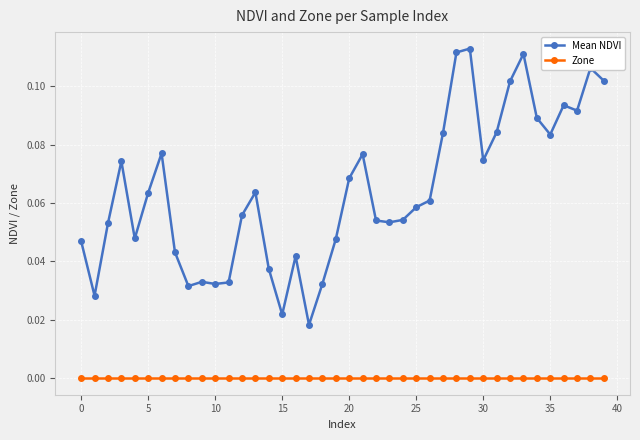

True or false: Mean NDVI has more than 2 interior local peaks.

True